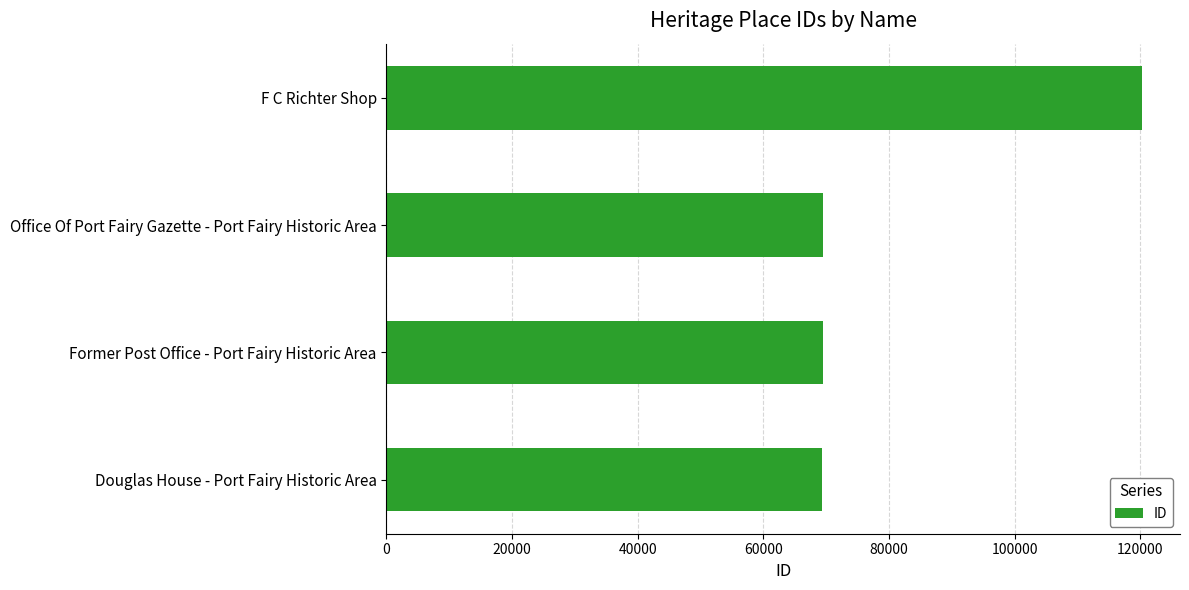

True or false: the data shows 69413 at Office Of Port Fairy Gazette - Port Fairy Historic Area.

True